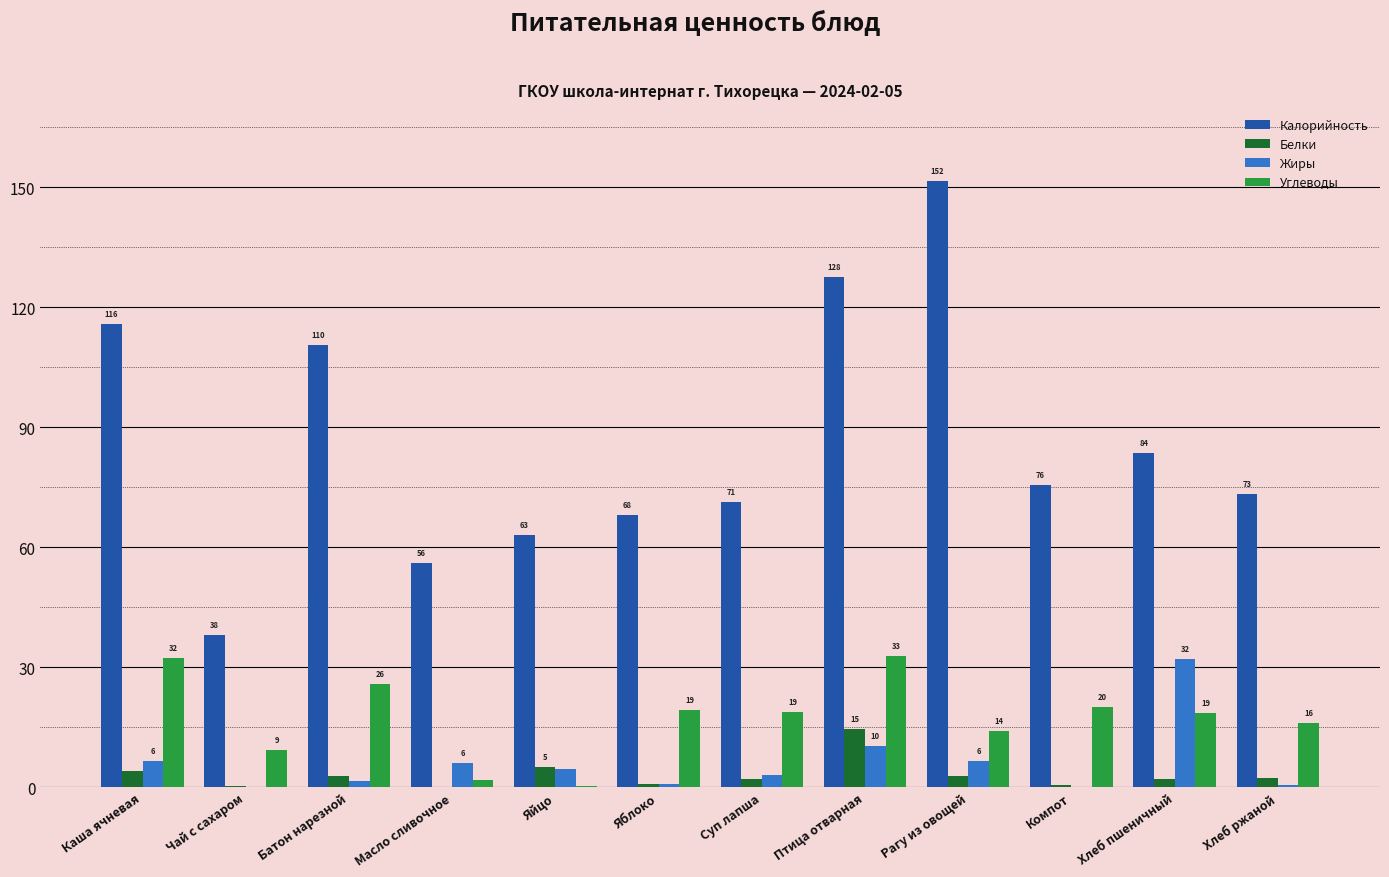

At which label is Углеводы closest to 16?

Хлеб ржаной